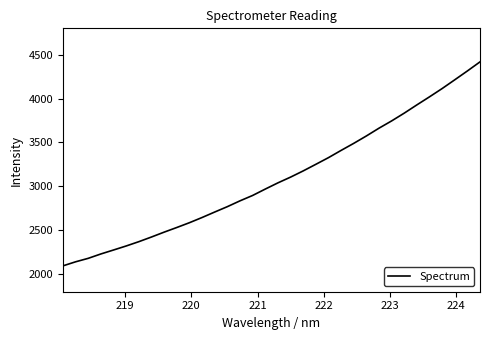

What is the minimum value shown in the chart?

2094.4